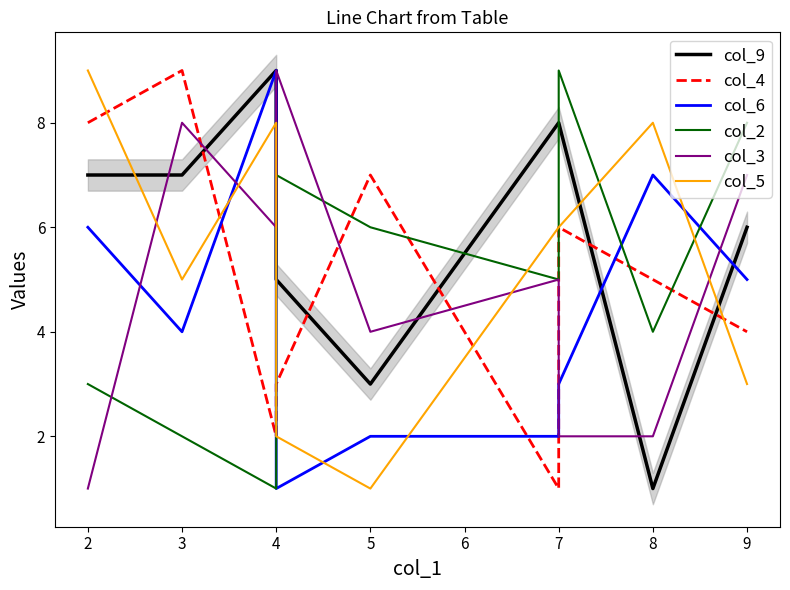

Between 7 and 9, which series saw the biggest shift?

col_3